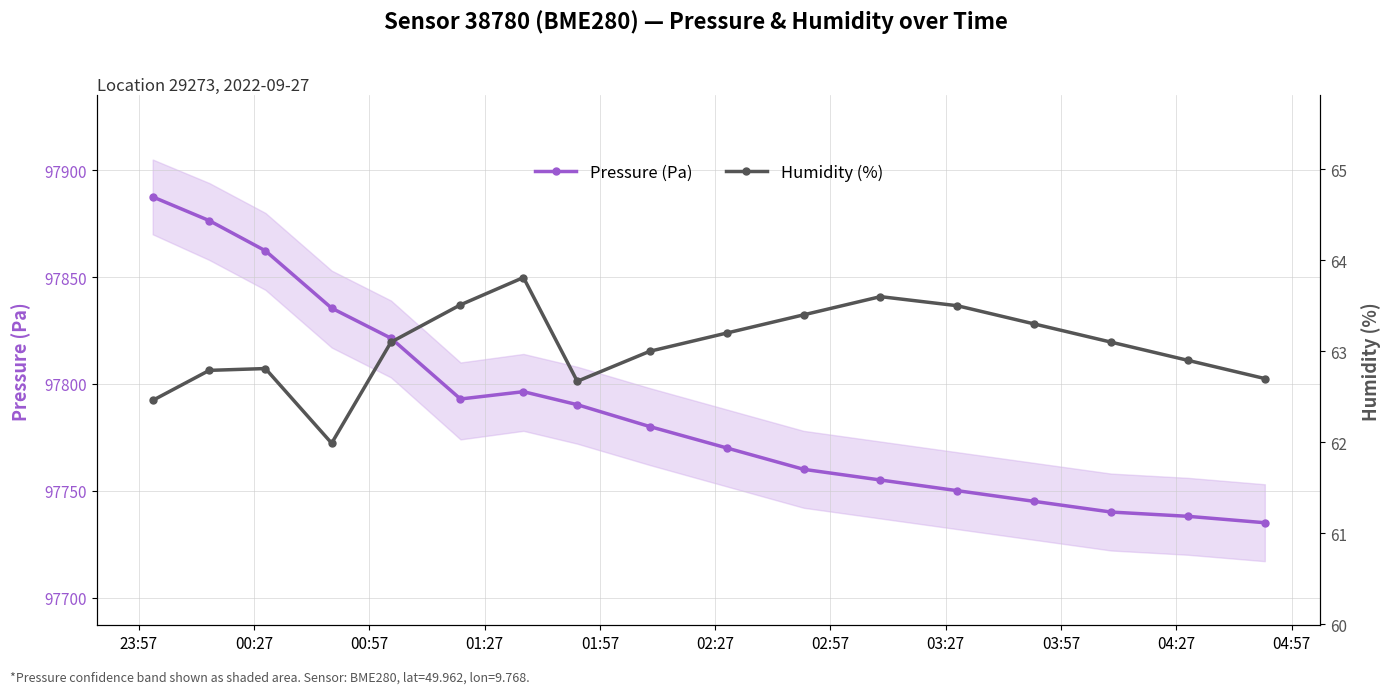

What is the maximum value for Pressure (Pa)?

97887.5